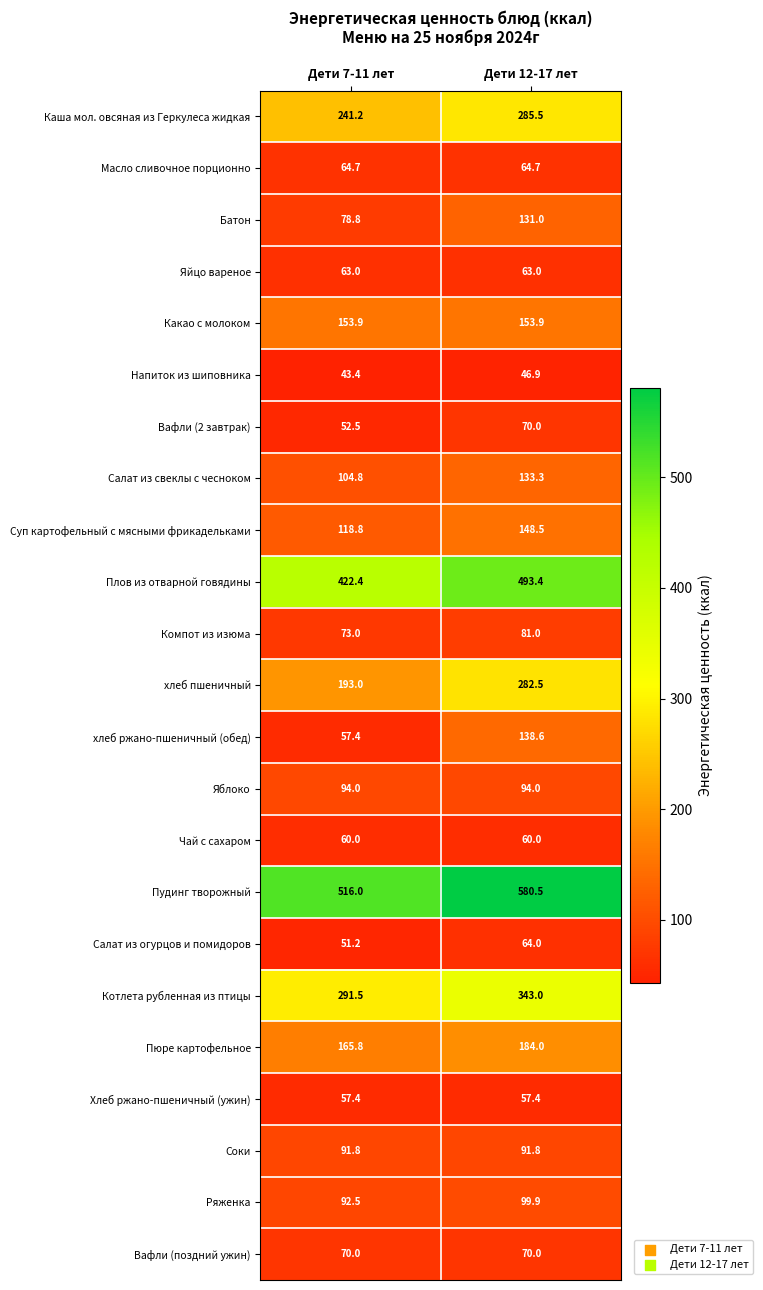

Where does the Плов из отварной говядины series first go above 493?

Дети 12-17 лет